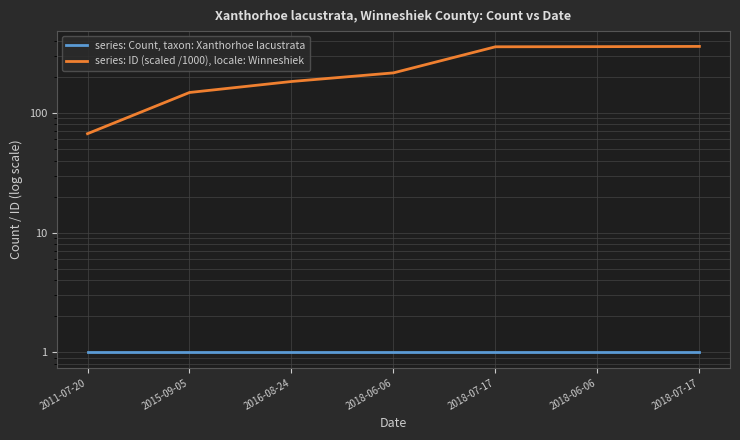

Which label corresponds to the smallest value in the chart?

2011-07-20